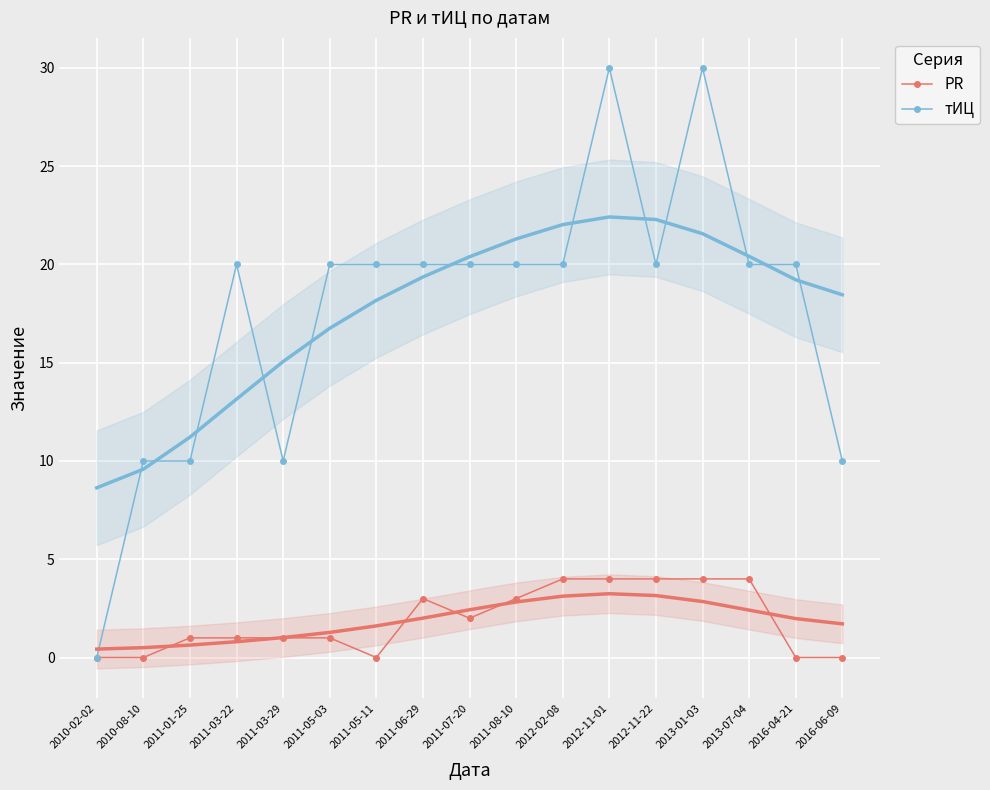

At which category is the sum across all series the highest?

2012-11-01